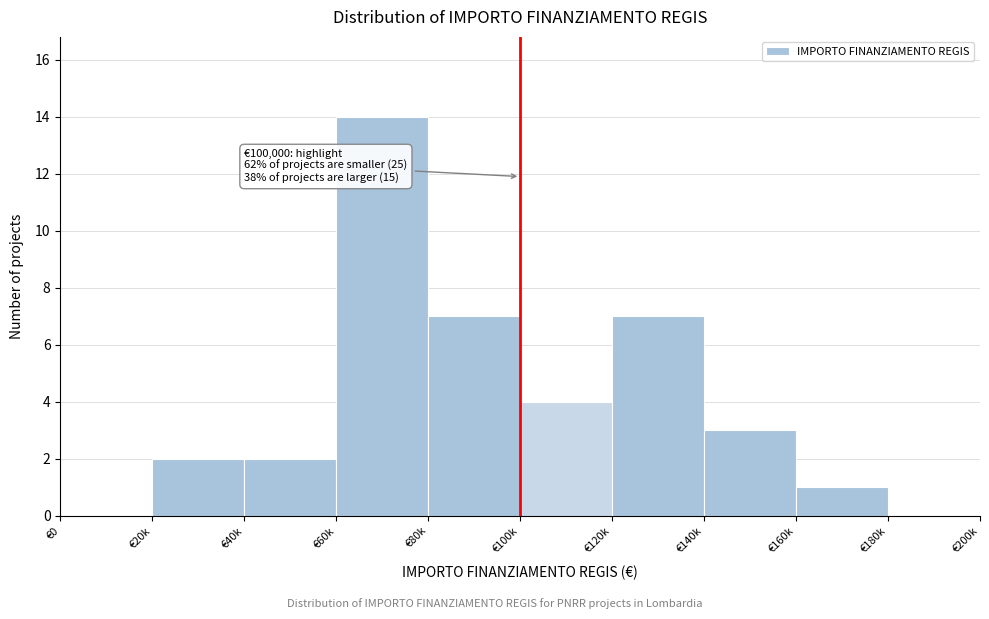

Reading left to right, transcribe all the data shown in this chart.

€0=0	€20k=2	€40k=2	€60k=14	€80k=7	€100k=4	€120k=7	€140k=3	€160k=1	€180k=0